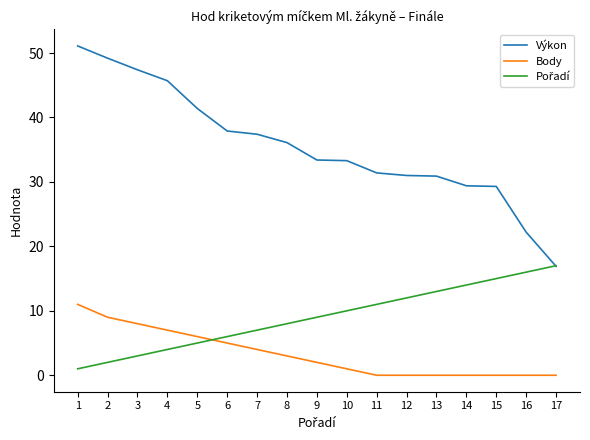

Which series has the largest range (max minus min)?

Výkon